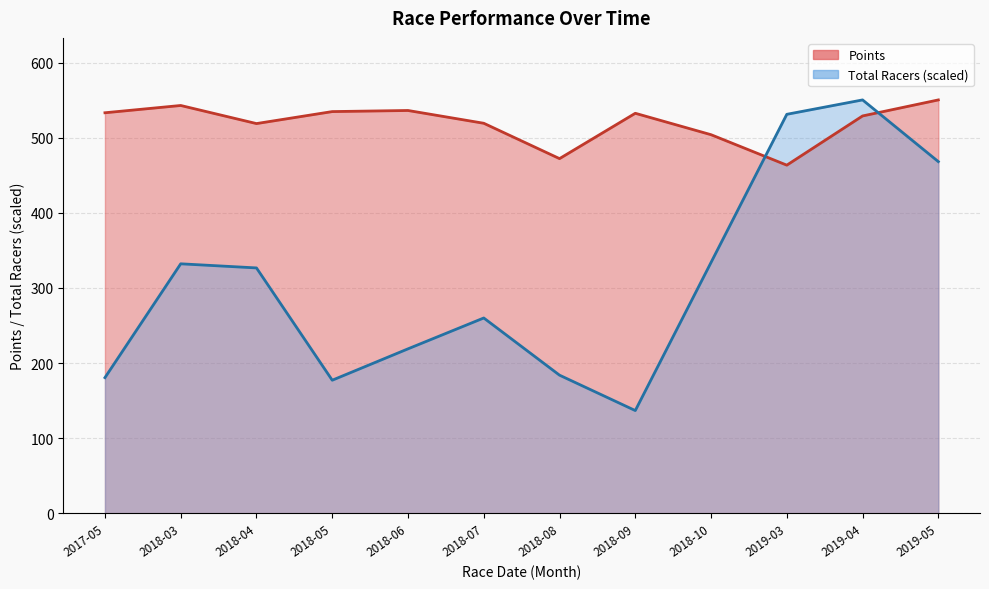

True or false: Total Racers (scaled) and Points intersect in this chart.

True